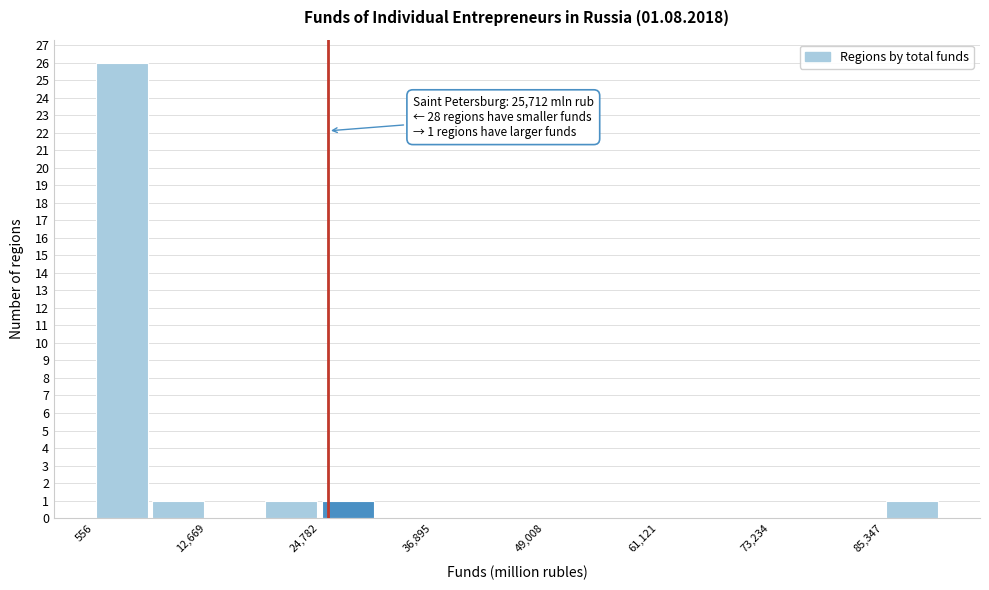

Read against the x-axis, roughly where is the centre of the tallest bar?

4000